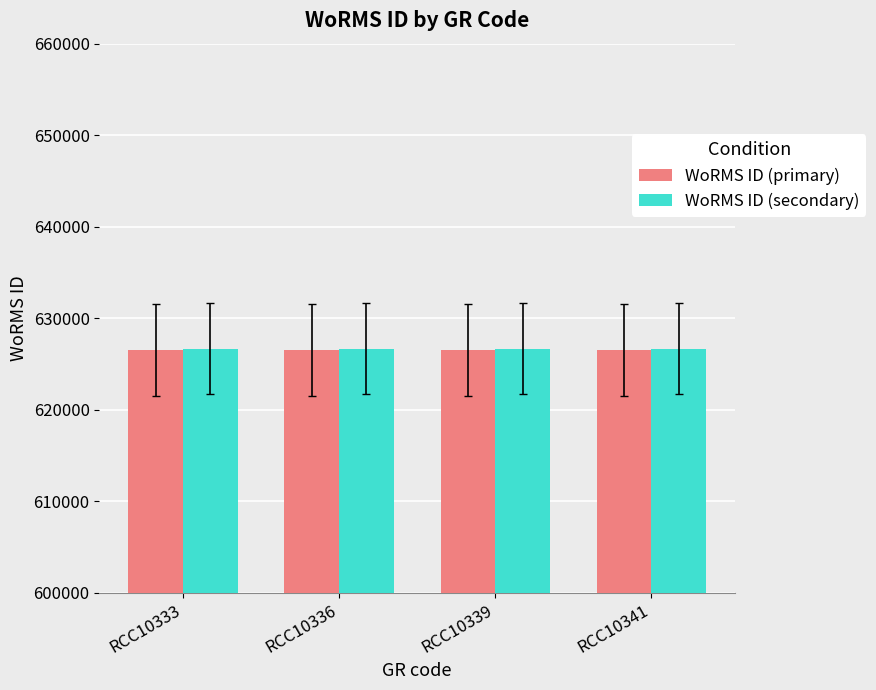

How many bars are there in each group?

2